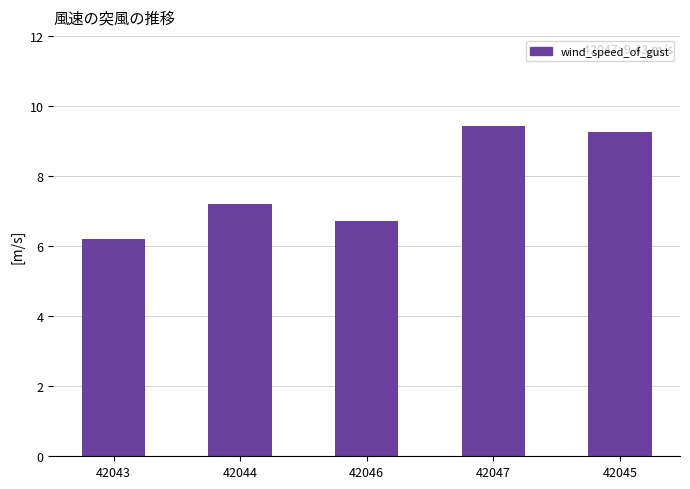

Are the bars grouped side by side (vs. stacked)?

No